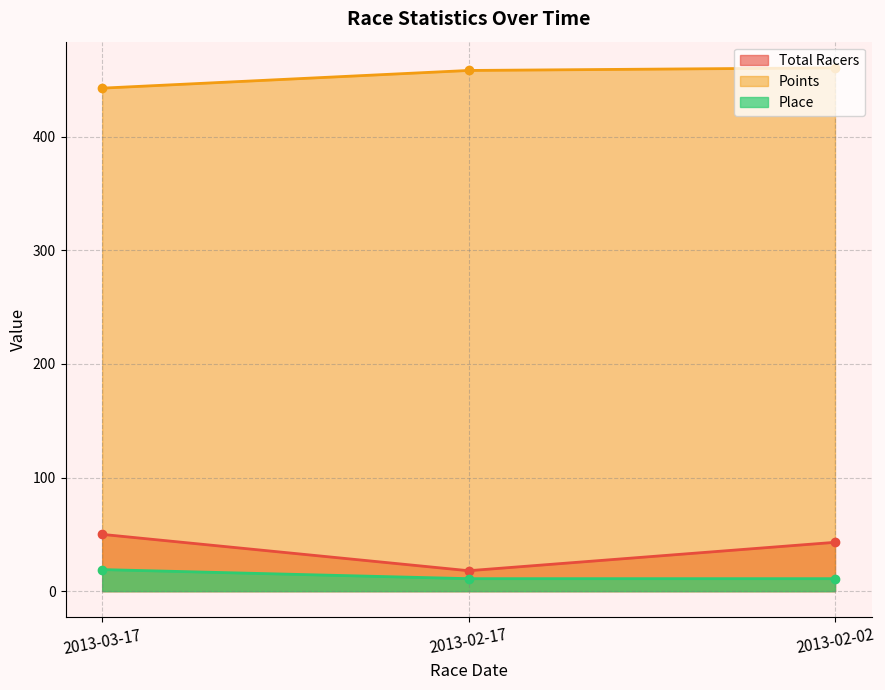

What are all the series names shown in the legend?

Total Racers, Points, Place